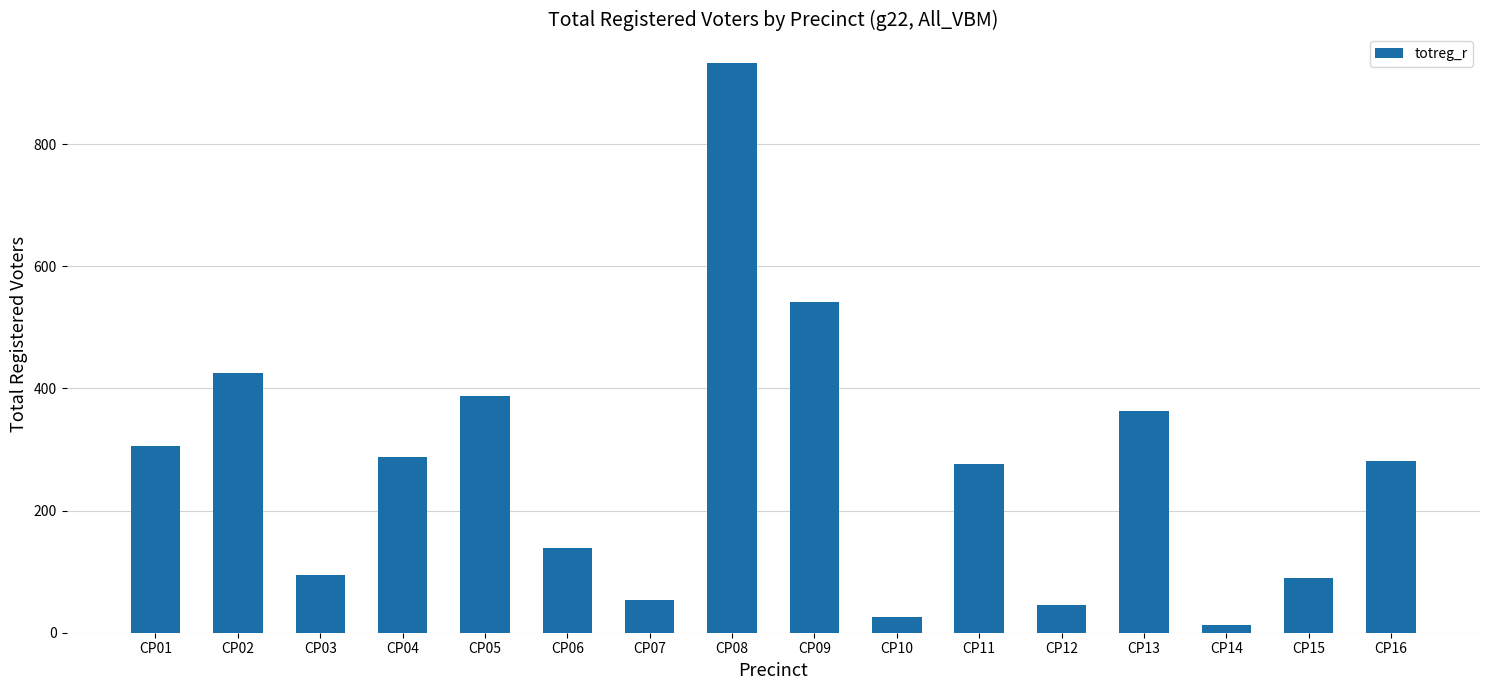

Which label corresponds to the largest value in the chart?

CP08